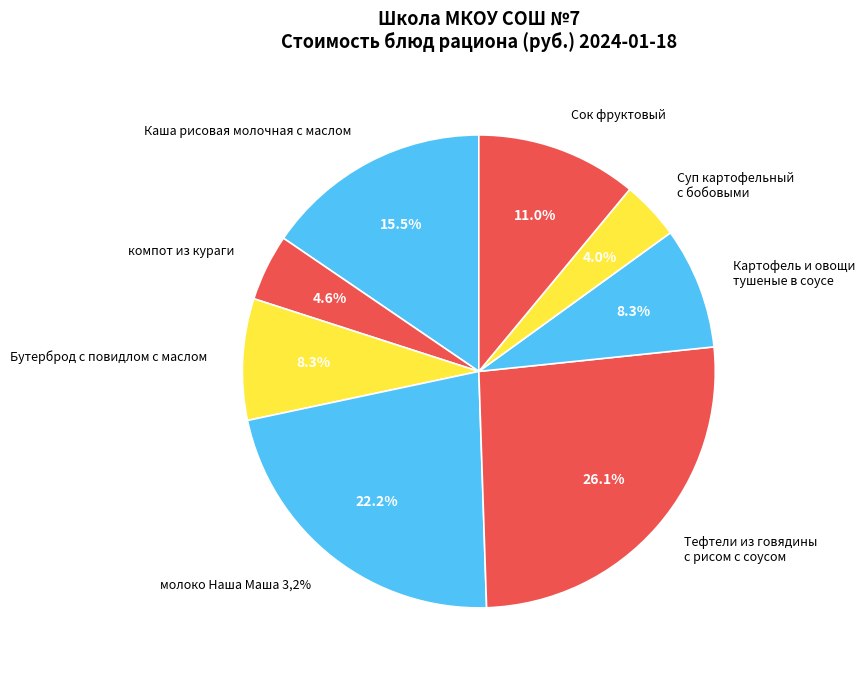

Does Суп картофельный с бобовыми represent more than half of the total?

No